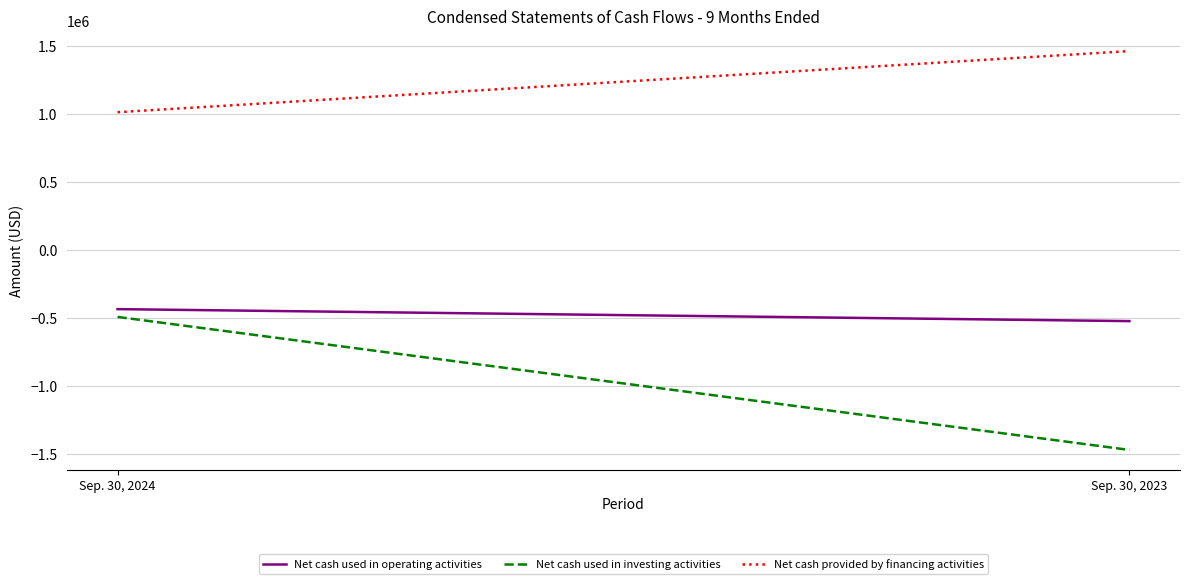

Is the value of Net cash used in operating activities at Sep. 30, 2024 greater than the value of Net cash provided by financing activities at Sep. 30, 2024?

No